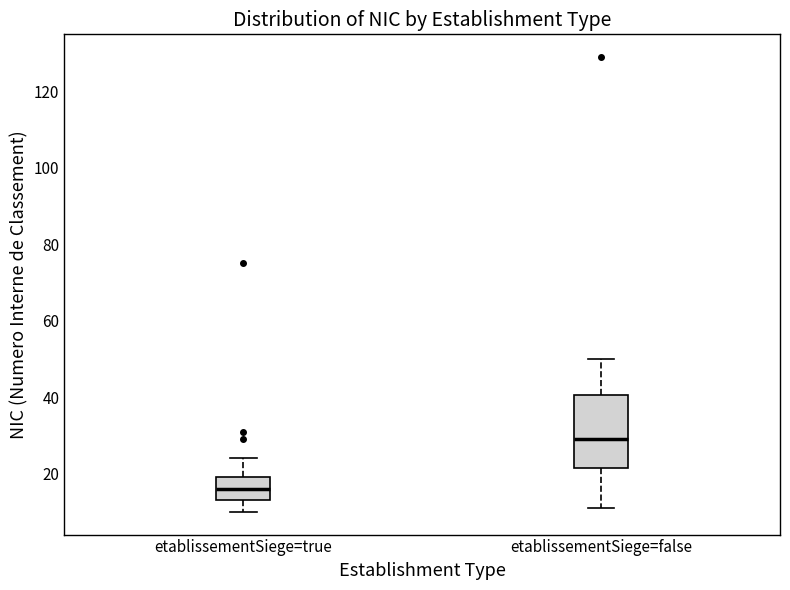

Reading left to right, read every box against the y-axis: the position of its median line, the range the box covers, and the ends of its whiskers. The values are not printed on the chart, so give them approximately, as read against the axis.

etablissementSiege=true: median 16, box 14 to 20, whiskers 10 to 24
etablissementSiege=false: median 30, box 22 to 40, whiskers 12 to 50